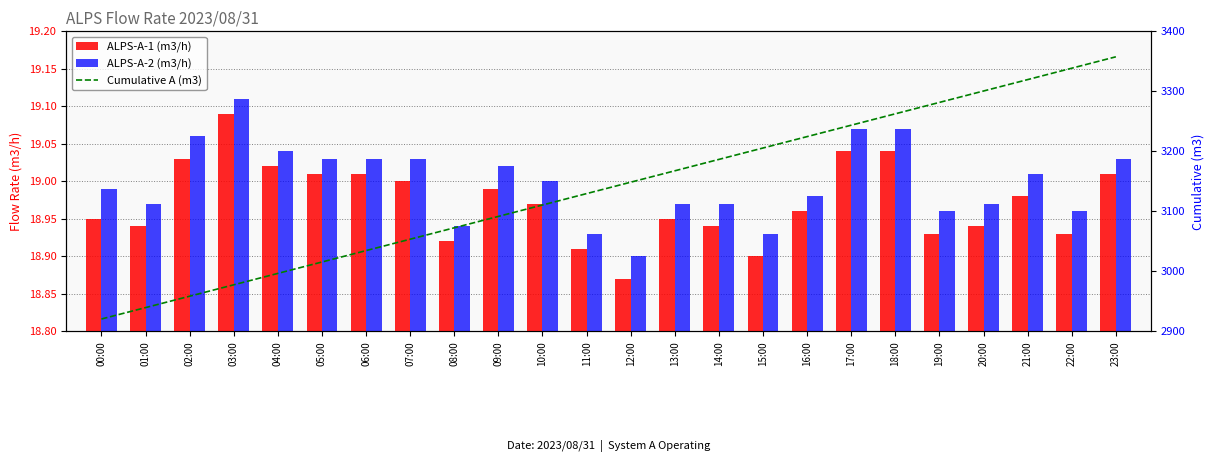

The ALPS-A-1 (m3/h) series shows 30.5 at 09:00. True or false?

False